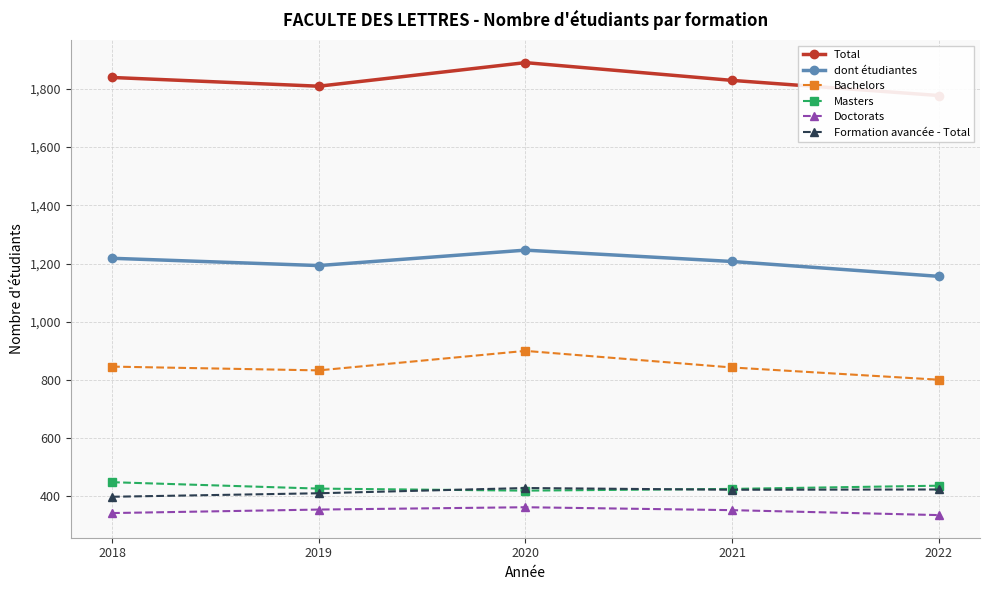

The value of dont étudiantes at 2018 is 563. True or false?

False